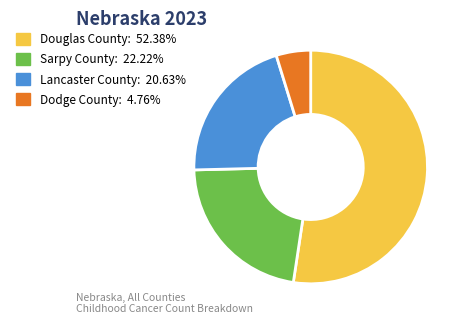

Which has a higher value, Douglas County or Lancaster County?

Douglas County